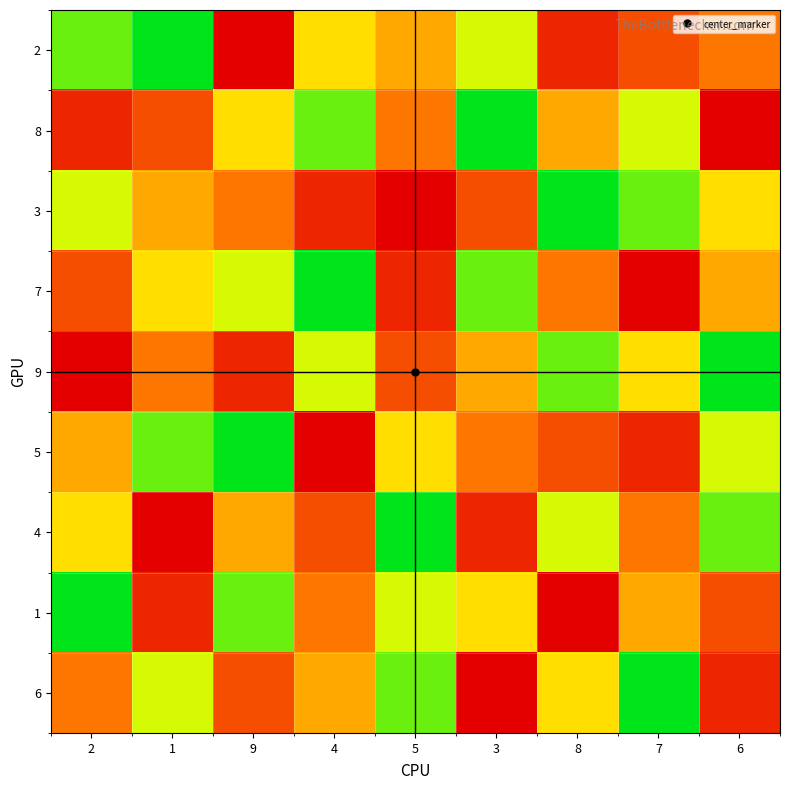

Reading left to right, what are all the values shown in this chart?

2: 2=2	1=1	9=9	4=4	5=5	3=3	8=8	7=7	6=6
8: 2=8	1=7	9=4	4=2	5=6	3=1	8=5	7=3	6=9
3: 2=3	1=5	9=6	4=8	5=9	3=7	8=1	7=2	6=4
7: 2=7	1=4	9=3	4=1	5=8	3=2	8=6	7=9	6=5
9: 2=9	1=6	9=8	4=3	5=7	3=5	8=2	7=4	6=1
5: 2=5	1=2	9=1	4=9	5=4	3=6	8=7	7=8	6=3
4: 2=4	1=9	9=5	4=7	5=1	3=8	8=3	7=6	6=2
1: 2=1	1=8	9=2	4=6	5=3	3=4	8=9	7=5	6=7
6: 2=6	1=3	9=7	4=5	5=2	3=9	8=4	7=1	6=8